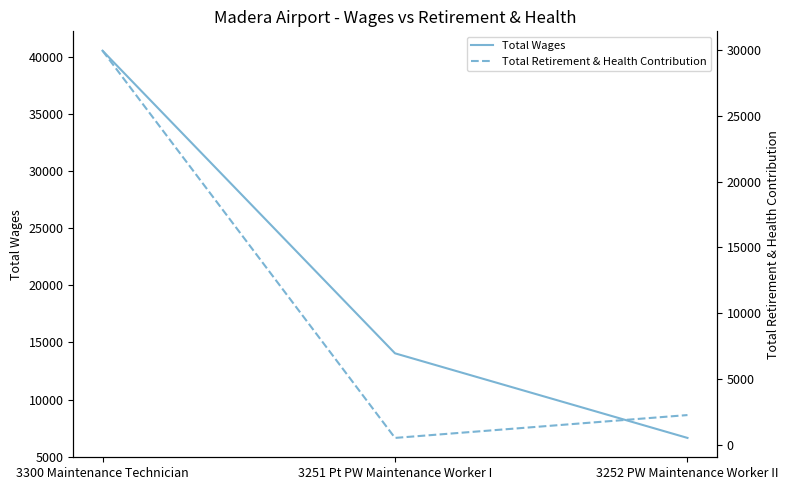

What is the sum of all Total Wages values?

61222